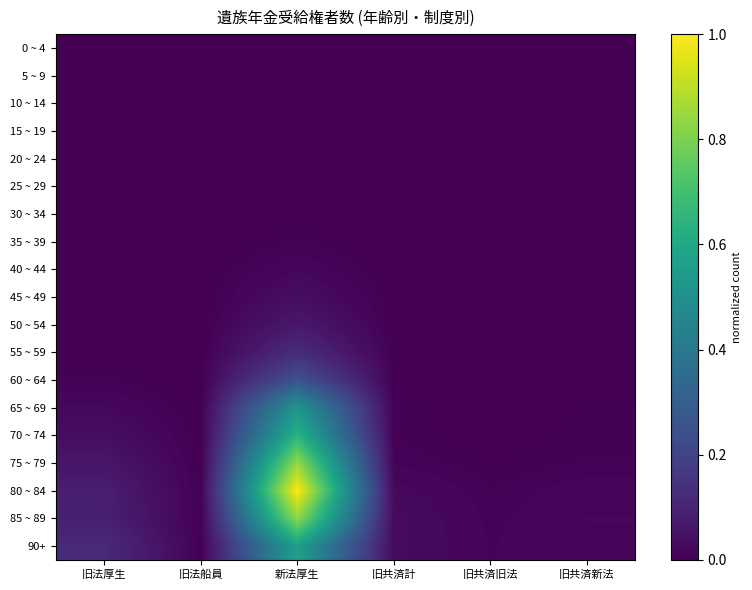

Rank the series at 新法厚生 from highest to lowest value.

80 ~ 84, 75 ~ 79, 85 ~ 89, 70 ~ 74, 90+, 65 ~ 69, 60 ~ 64, 55 ~ 59, 50 ~ 54, 45 ~ 49, 40 ~ 44, 35 ~ 39, 30 ~ 34, 15 ~ 19, 25 ~ 29, 0 ~ 4, 5 ~ 9, 10 ~ 14, 20 ~ 24